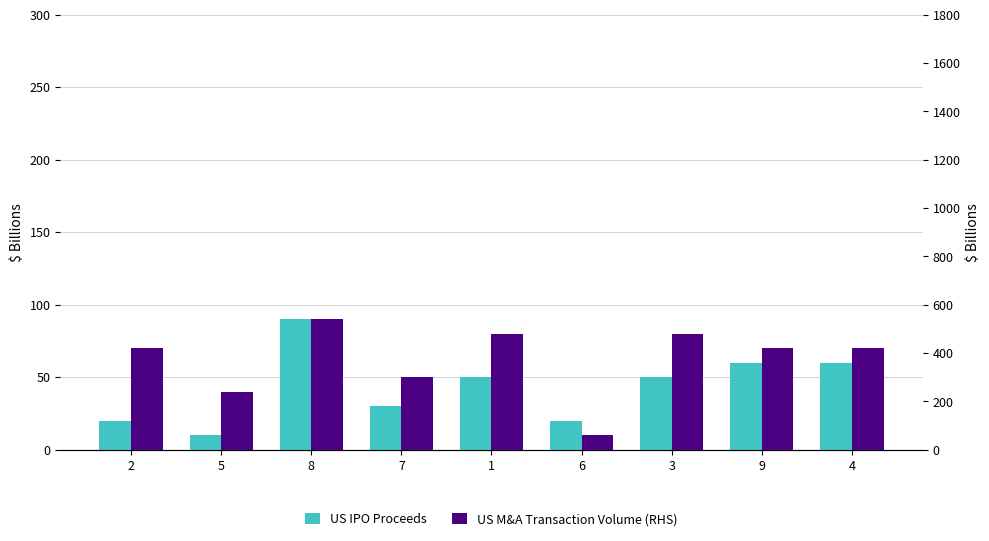

Is the value of US M&A Transaction Volume (RHS) at 6 greater than the value of US IPO Proceeds at 1?

Yes